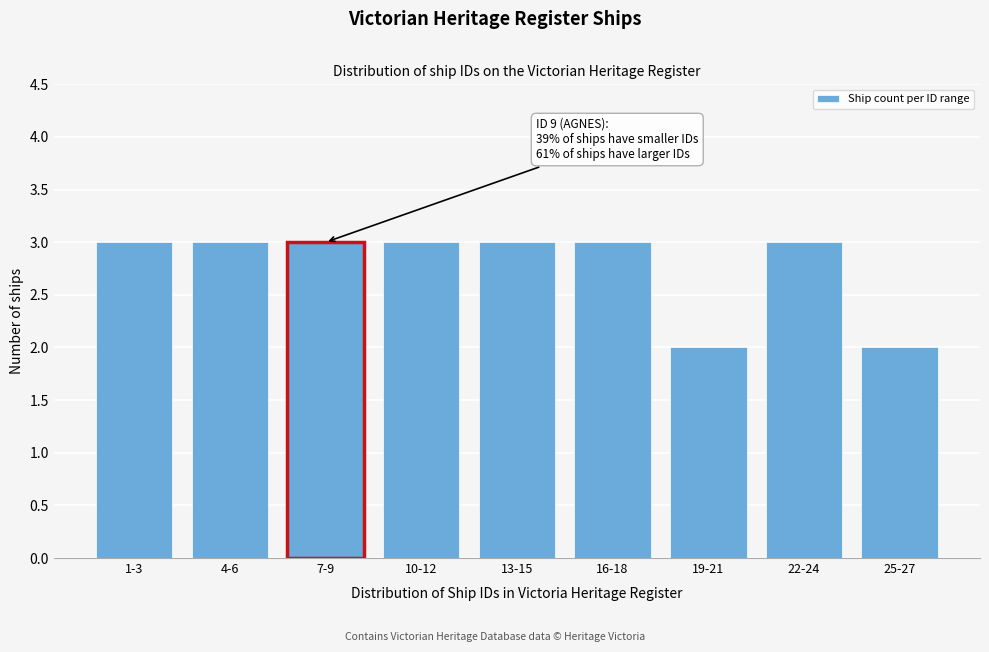

Reading left to right, extract all data points from this chart.

1-3=3	4-6=3	7-9=3	10-12=3	13-15=3	16-18=3	19-21=2	22-24=3	25-27=2